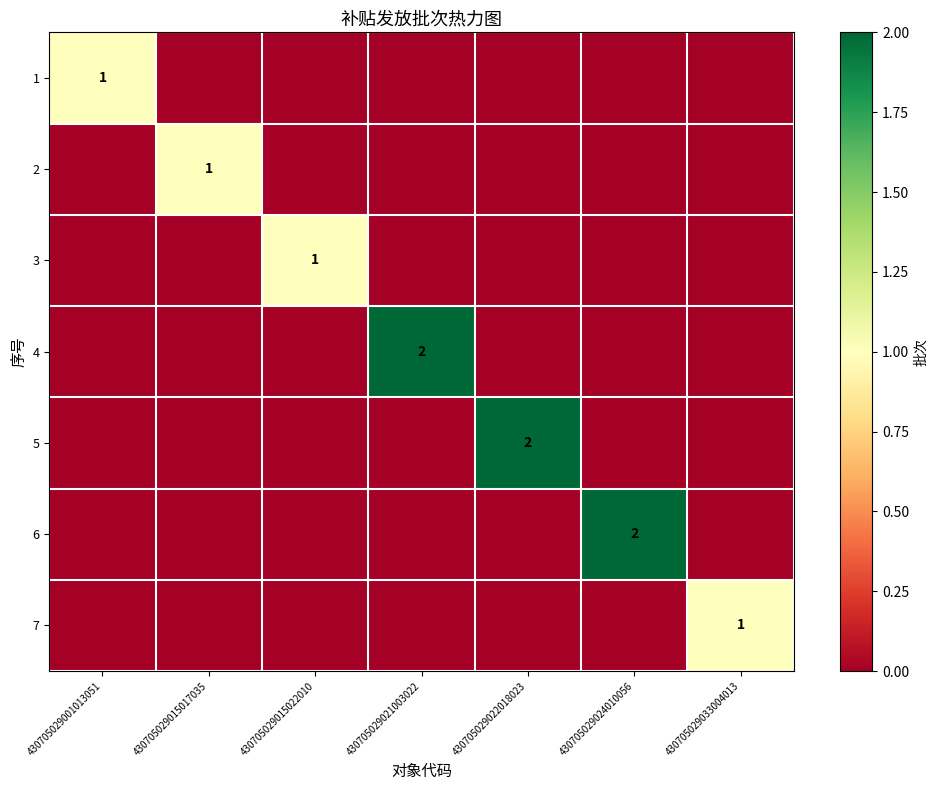

The value of 7 at 430705029033004013 is 1. True or false?

True